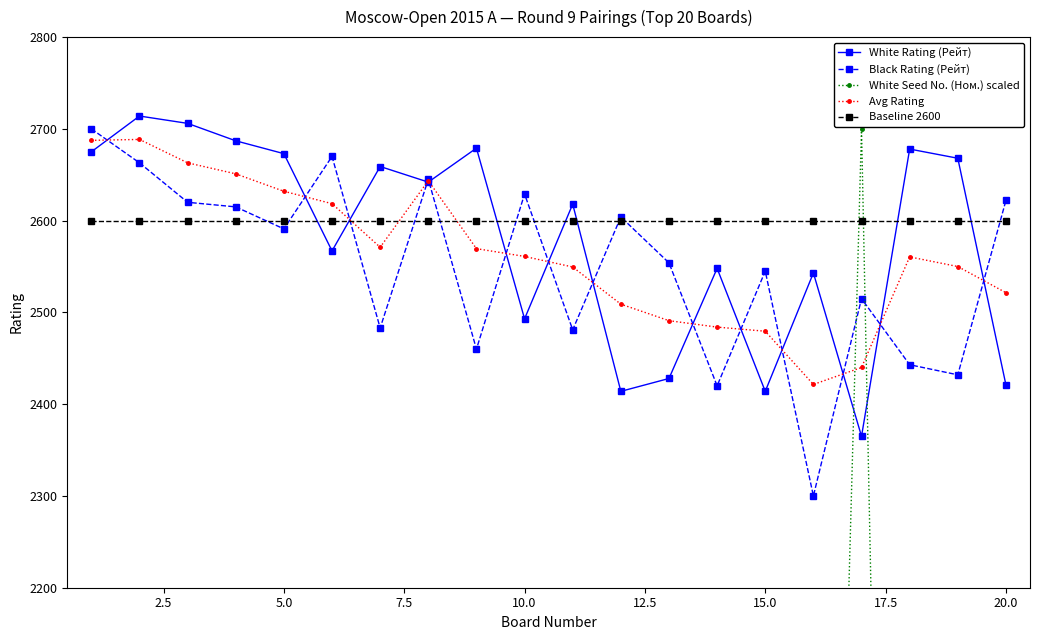

What is the difference between the maximum and minimum values in the White Rating (Рейт) series?

349.0